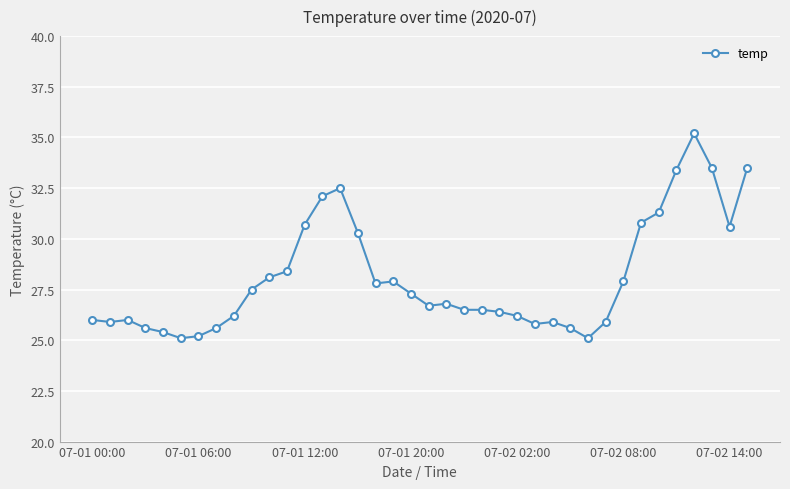

What is the maximum value shown in the chart?

35.2